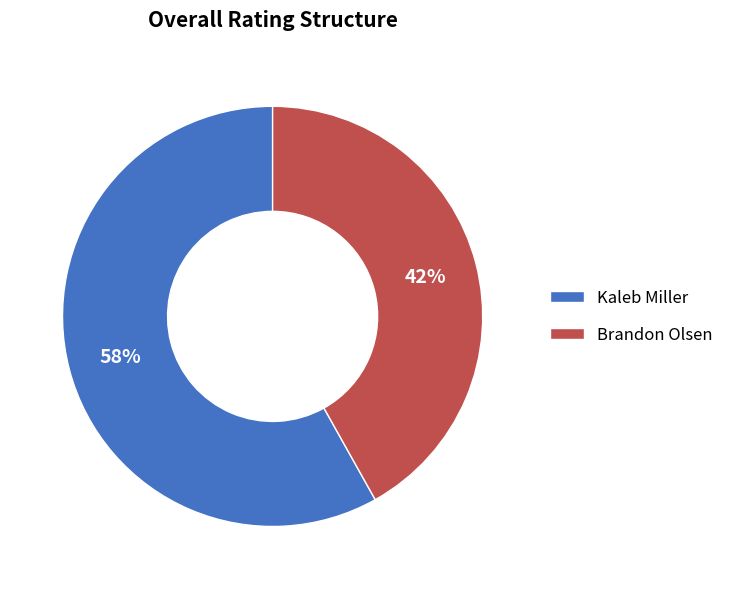

What percentage is the Brandon Olsen slice, to the nearest percent?

42%